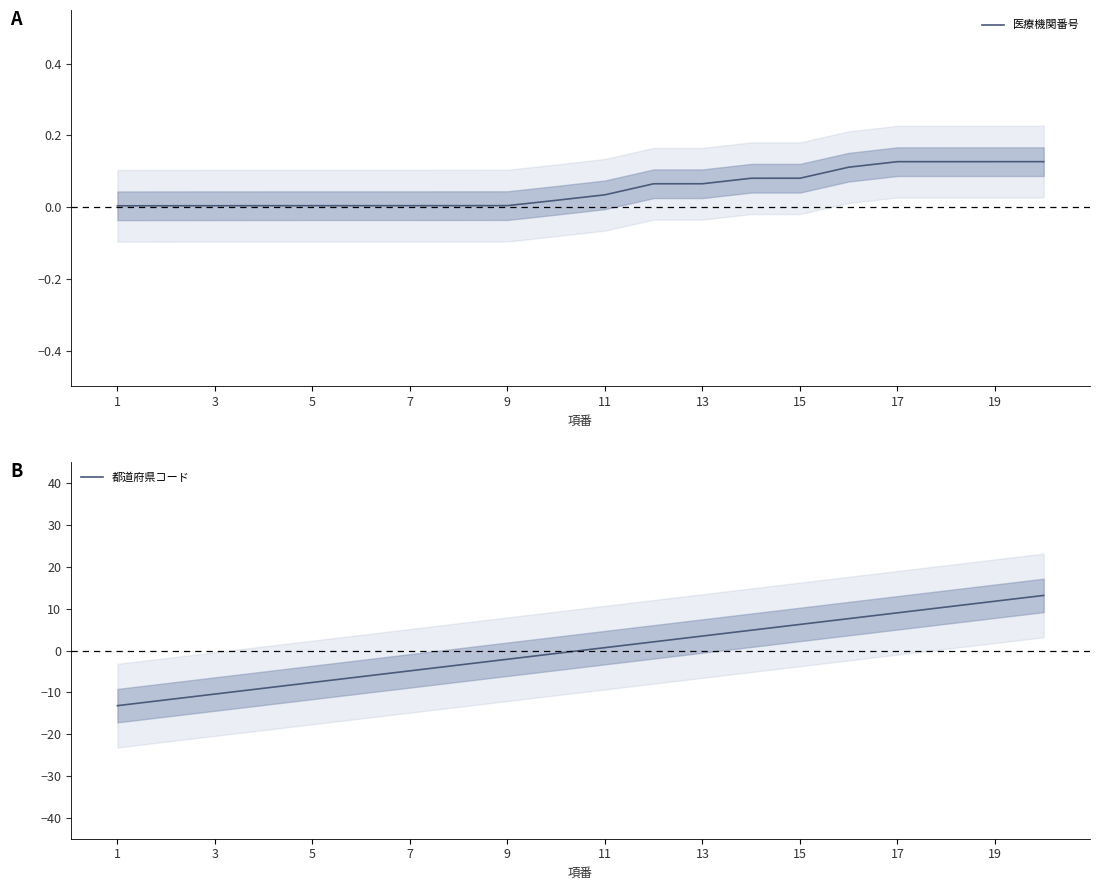

True or false: 医療機関番号 and 都道府県コード cross at least once.

True